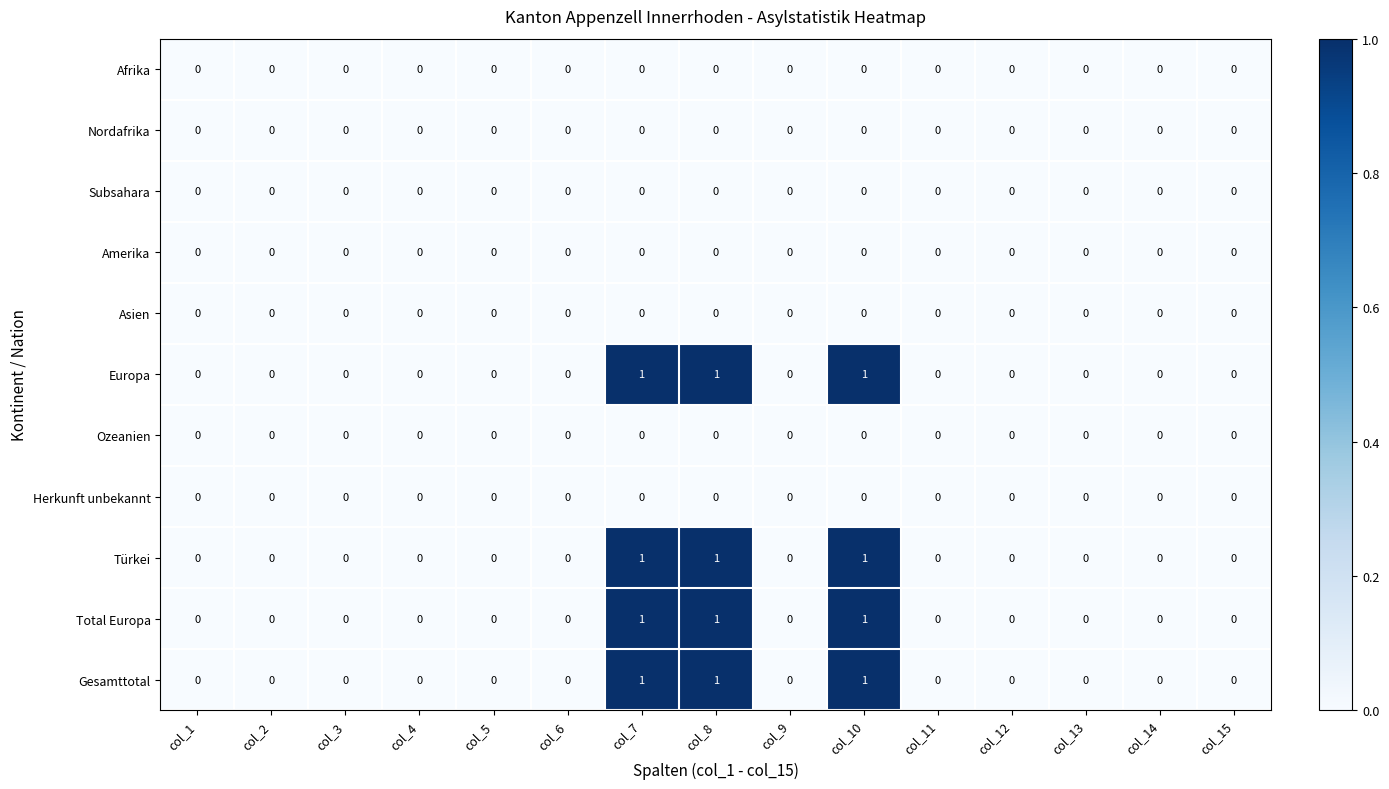

The value of Afrika at col_3 is 0. True or false?

True